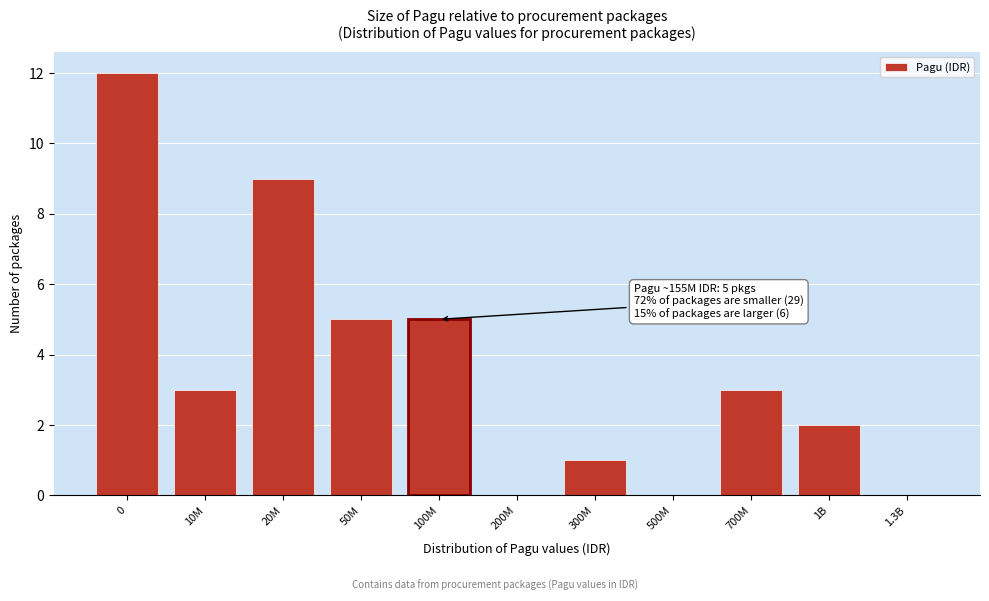

Reading left to right, what are all the values shown in this chart?

0=12	10M=3	20M=9	50M=5	100M=5	200M=0	300M=1	500M=0	700M=3	1B=2	1.3B=0